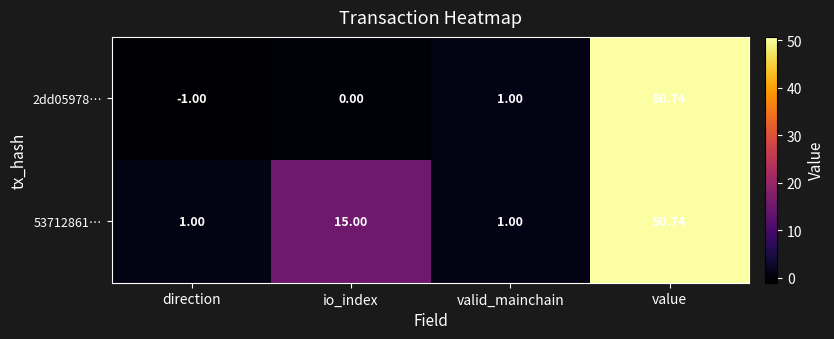

What is the total value across all series at io_index?

15.0